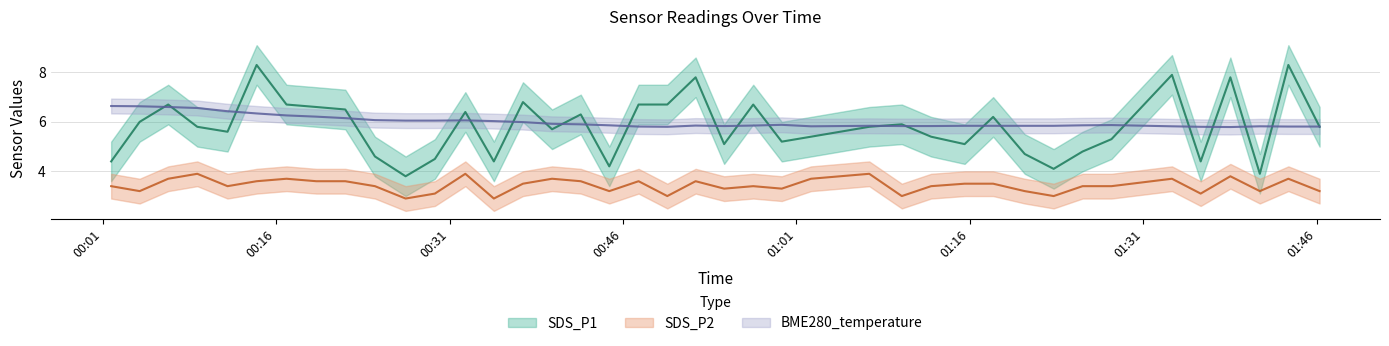

What are all the series names shown in the legend?

SDS_P1, SDS_P2, BME280_temperature